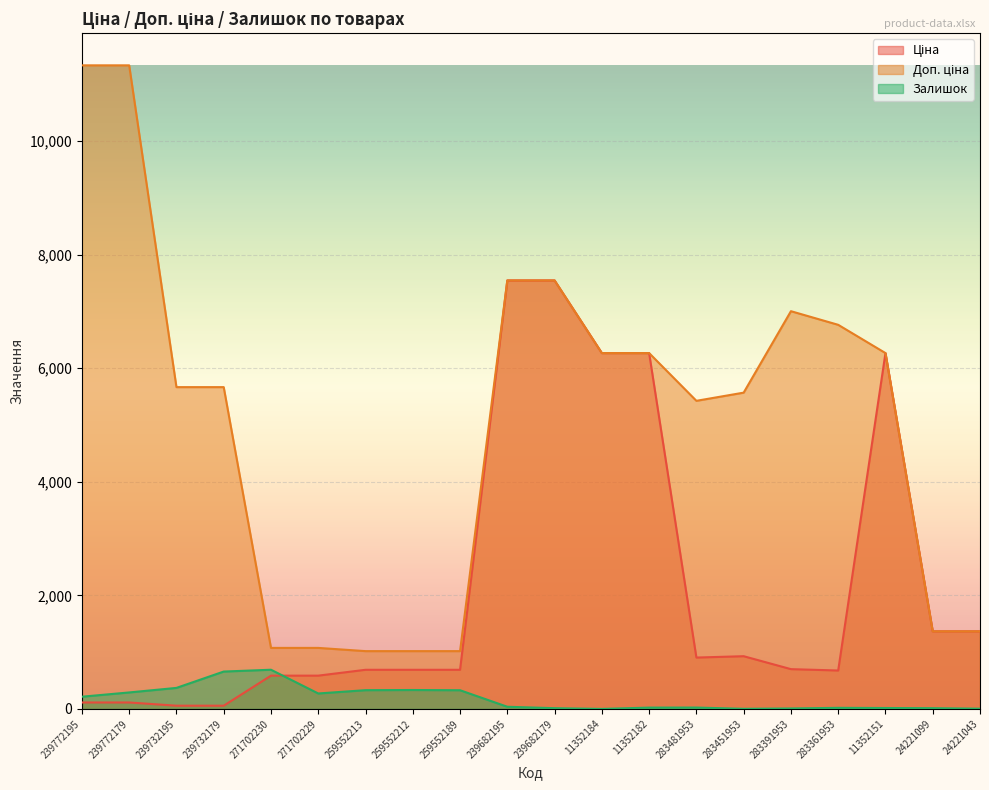

Reading right to left, transcribe all the data shown in this chart.

Ціна: 24221043=1366.3	24221099=1366.3	11352151=6266.7	283361953=676.4	283391953=700.4	283451953=928.3	283481953=904.3	11352182=6266.7	11352184=6266.7	239682179=7545.9	239682195=7545.9	259552189=689.1	259552212=689.1	259552213=689.1	271702229=586.0	271702230=586.0	239732179=56.7	239732195=56.7	239772179=113.3	239772195=113.3
Доп. ціна: 24221043=1366.0	24221099=1366.0	11352151=6266.7	283361953=6764.4	283391953=7004.3	283451953=5569.9	283481953=5425.9	11352182=6266.7	11352184=6266.7	239682179=7545.9	239682195=7545.9	259552189=1017.8	259552212=1017.8	259552213=1017.8	271702229=1074.5	271702230=1074.5	239732179=5667.0	239732195=5667.0	239772179=11334.0	239772195=11334.0
Залишок: 24221043=4.0	24221099=13.0	11352151=16.0	283361953=19.0	283391953=8.0	283451953=2.0	283481953=24.0	11352182=23.0	11352184=0.0	239682179=13.0	239682195=38.0	259552189=329.0	259552212=333.0	259552213=330.0	271702229=272.0	271702230=690.0	239732179=658.0	239732195=370.0	239772179=290.0	239772195=215.0